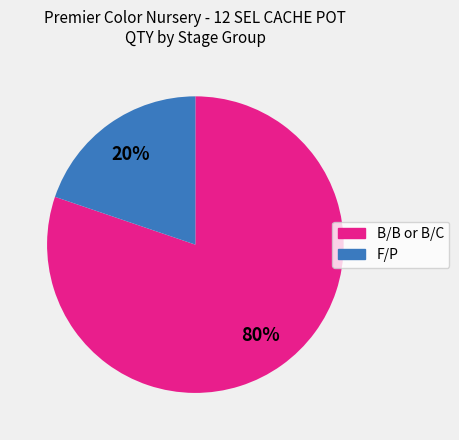

Is there a majority slice in this chart?

Yes